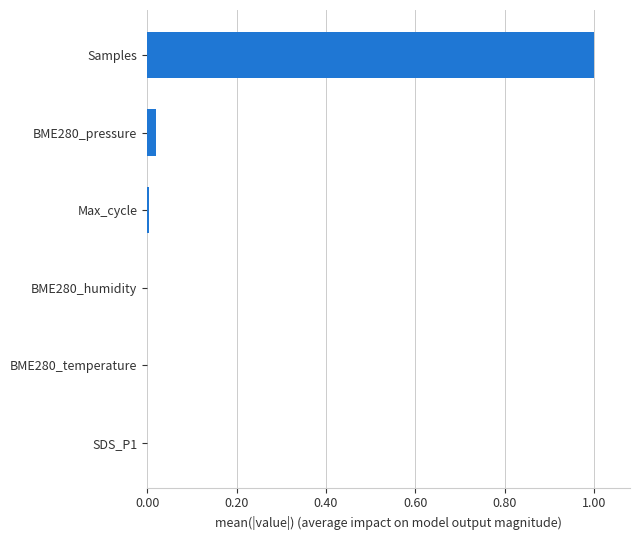

Between SDS_P1 and Samples, which is larger?

Samples